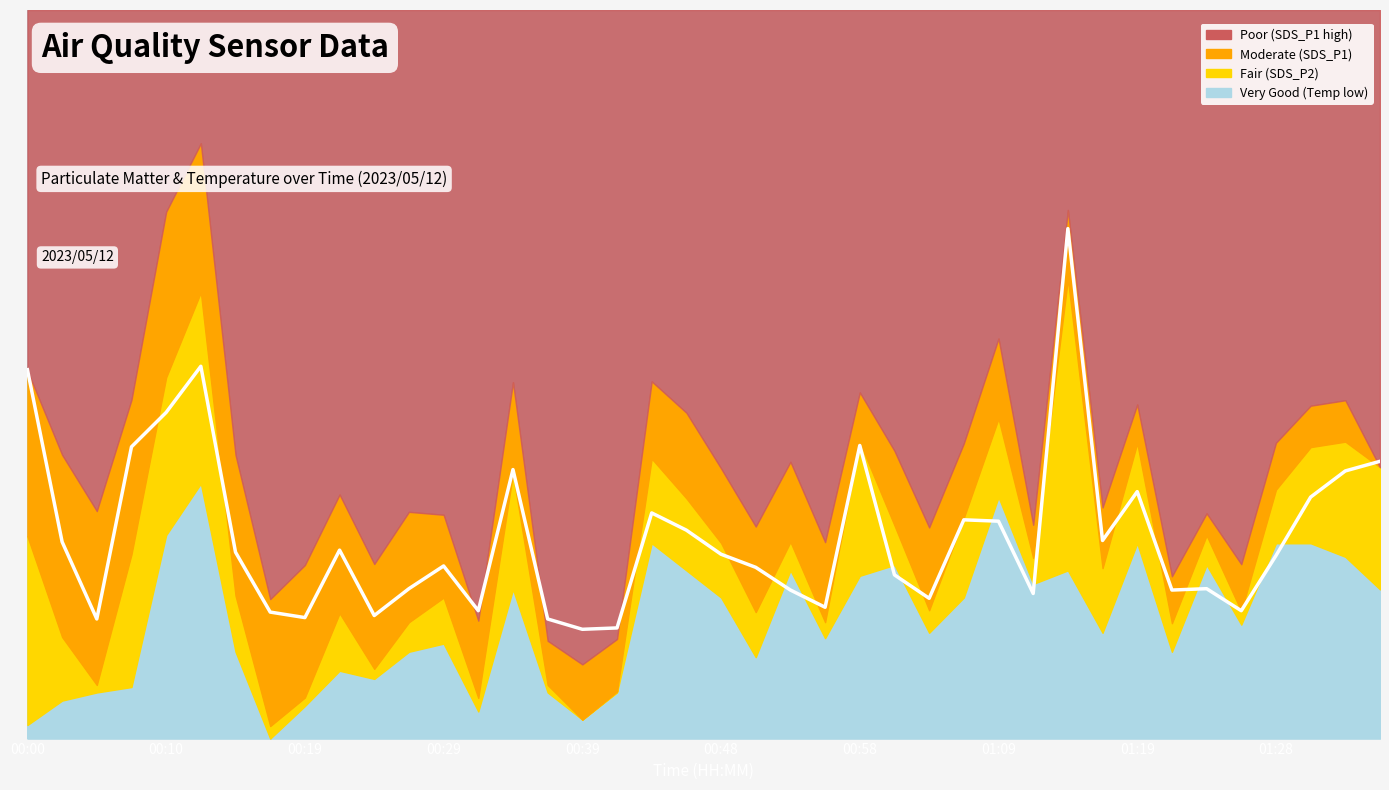

What position from the left is 25?

26